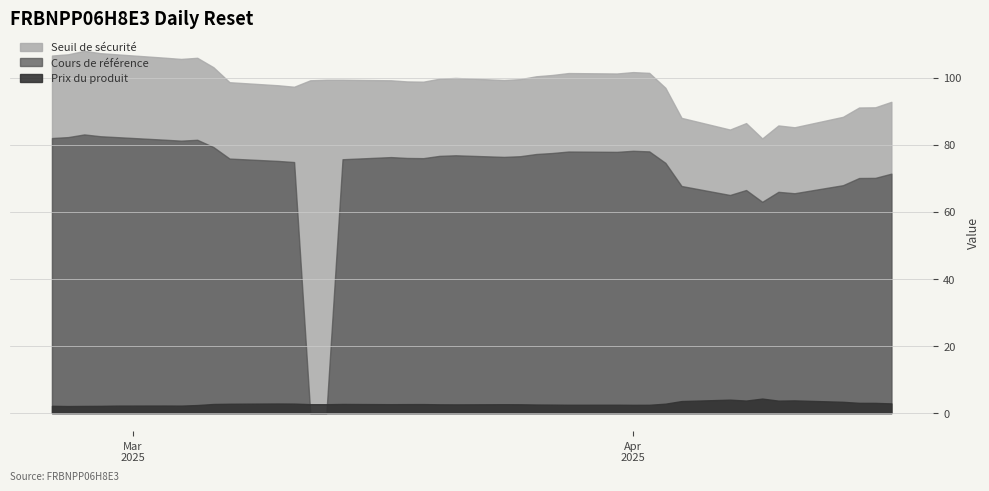

Rank the series by their maximum value, from lowest to highest.

Prix du produit, Cours de référence, Seuil de sécurité